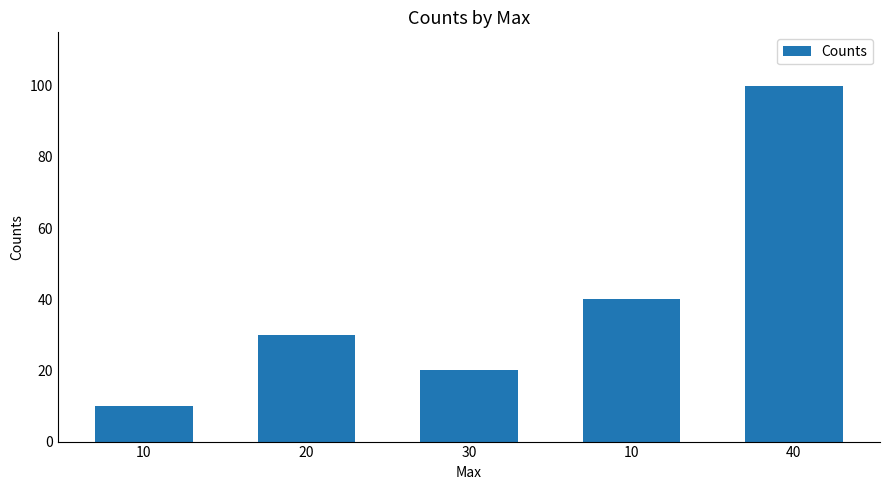

What is the difference between the second highest and second lowest values?

20